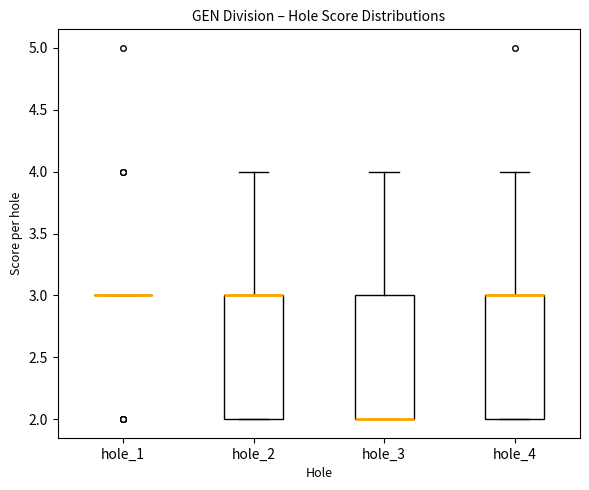

Reading left to right, transcribe this box plot: for each box, give where its median line is, the range the box spans, and where its two whiskers end, as read against the y-axis. The values are not printed on the chart, so give them approximately, as read against the axis.

hole_1: box collapsed to a line at 3, whiskers 3 to 3
hole_2: median 3 (drawn on the box's upper edge), box 2 to 3, whiskers 2 to 4
hole_3: median 2 (drawn on the box's lower edge), box 2 to 3, whiskers 2 to 4
hole_4: median 3 (drawn on the box's upper edge), box 2 to 3, whiskers 2 to 4